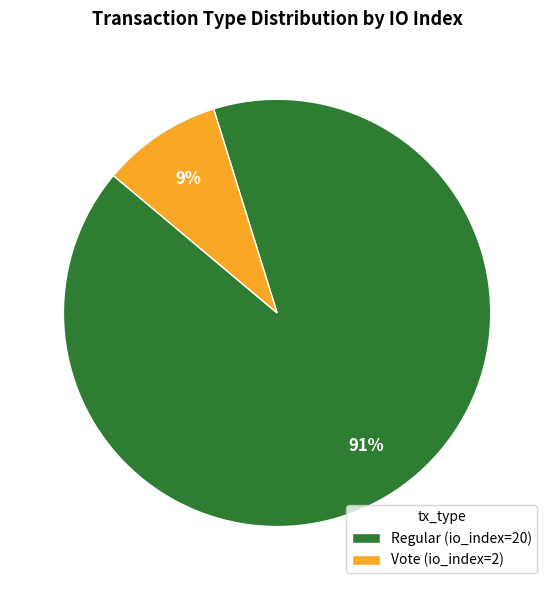

To the nearest percent, what is the difference between the Regular and Vote slice percentages?

82%